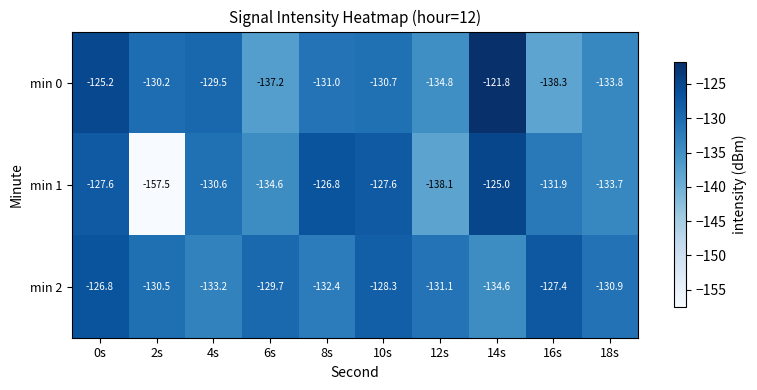

Which series has the widest spread of values?

min 1